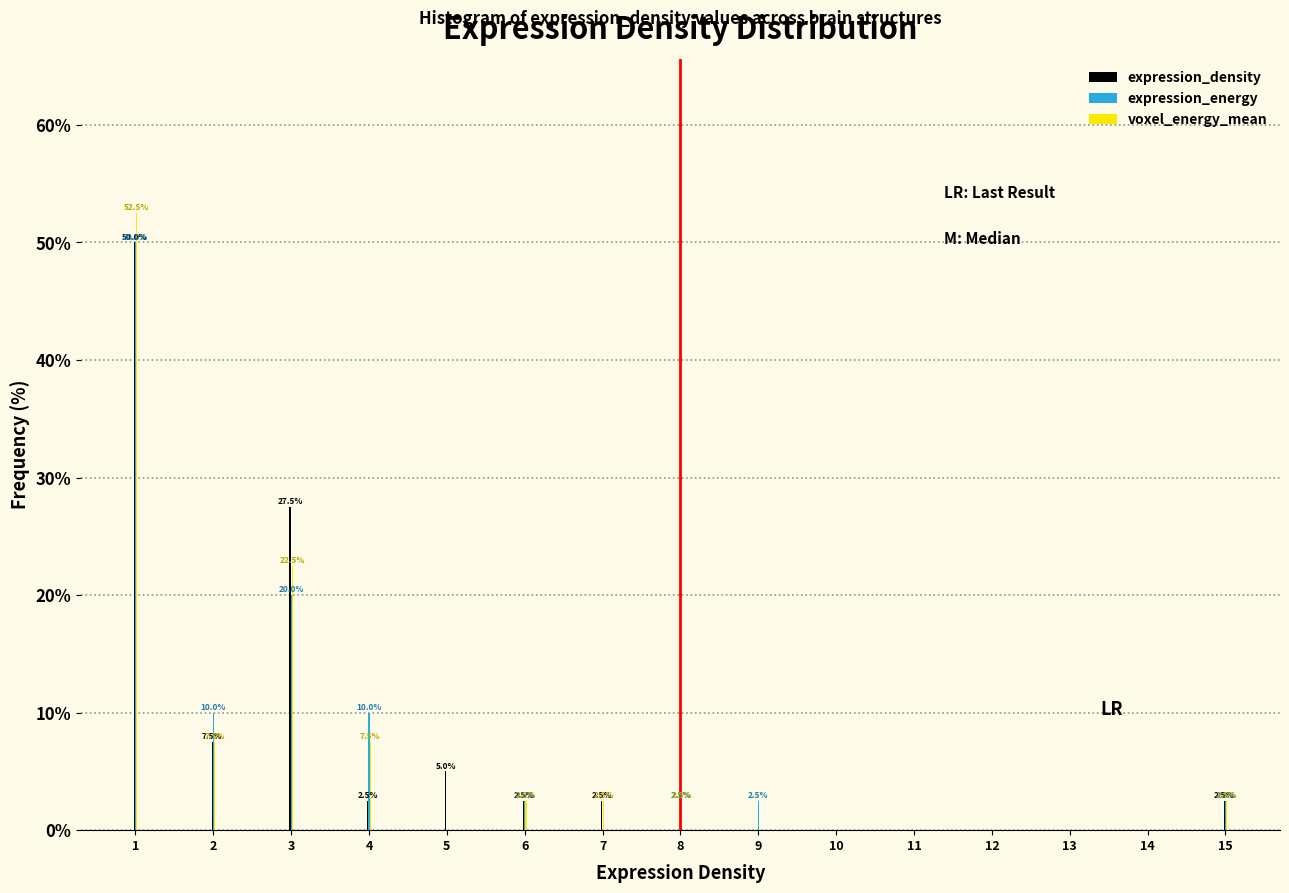

Reading right to left, extract all data points from this chart.

expression_density: 15=2.5	14=0.0	13=0.0	12=0.0	11=0.0	10=0.0	9=0.0	8=0.0	7=2.5	6=2.5	5=5.0	4=2.5	3=27.5	2=7.5	1=50.0
expression_energy: 15=2.5	14=0.0	13=0.0	12=0.0	11=0.0	10=0.0	9=2.5	8=2.5	7=0.0	6=2.5	5=0.0	4=10.0	3=20.0	2=10.0	1=50.0
voxel_energy_mean: 15=2.5	14=0.0	13=0.0	12=0.0	11=0.0	10=0.0	9=0.0	8=2.5	7=2.5	6=2.5	5=0.0	4=7.5	3=22.5	2=7.5	1=52.5